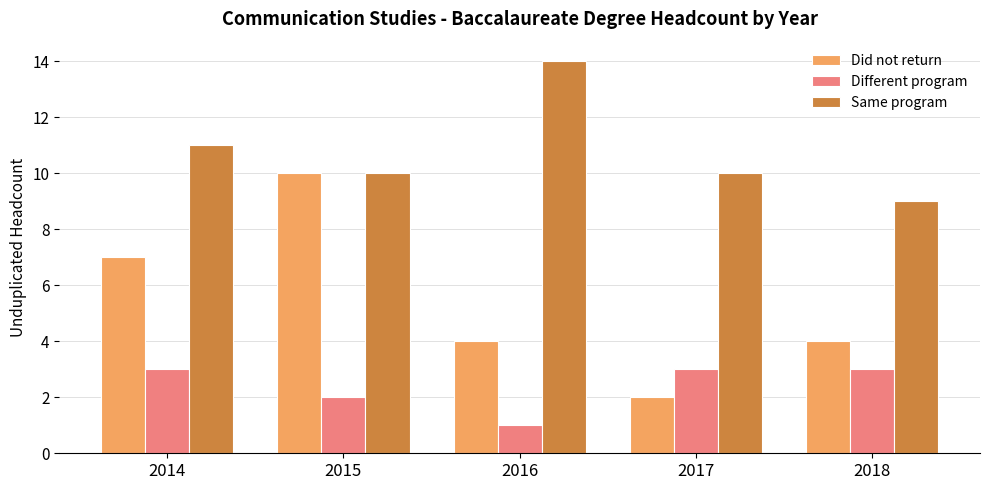

What value does the Different program series have at 2017?

3